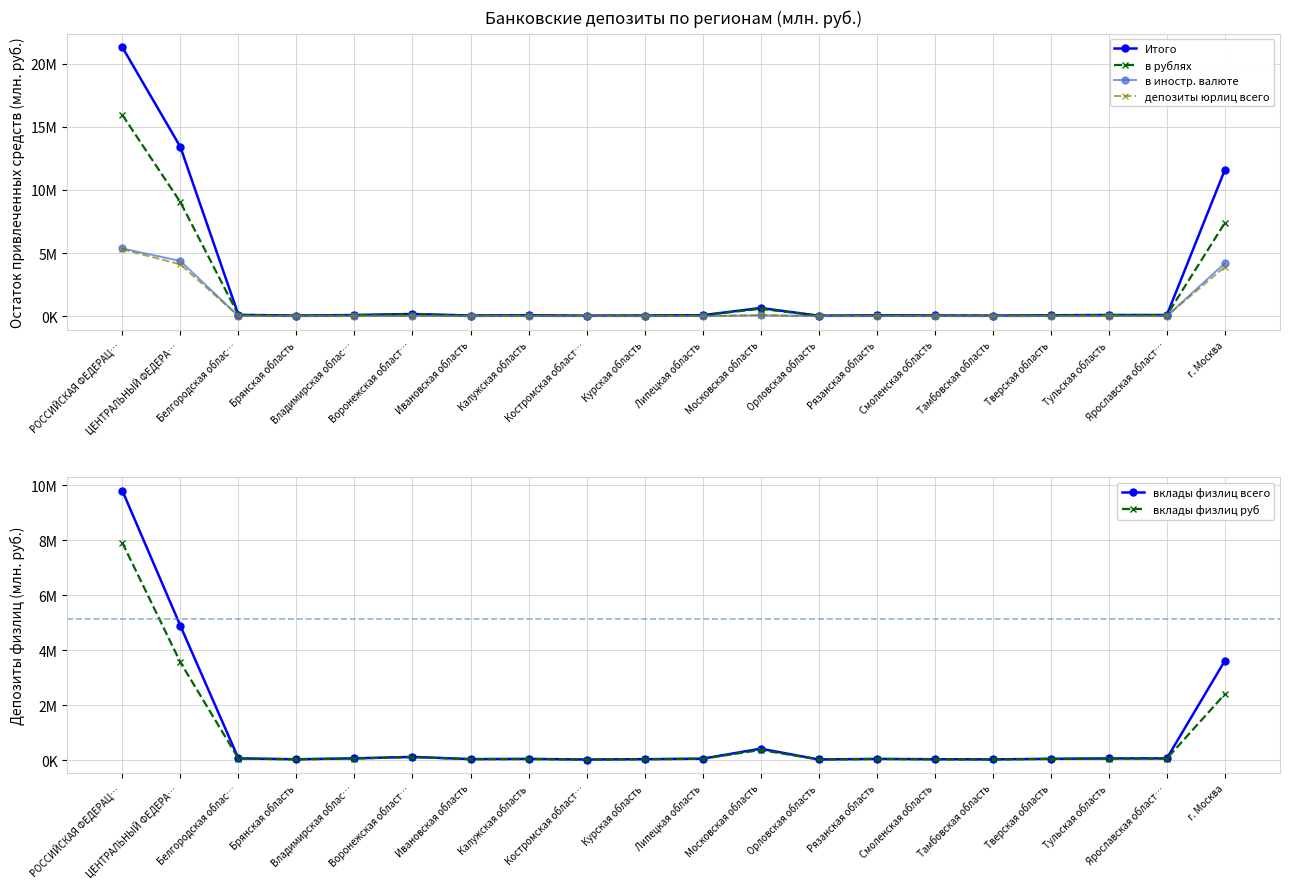

What position from the left is Костромская област…?

9